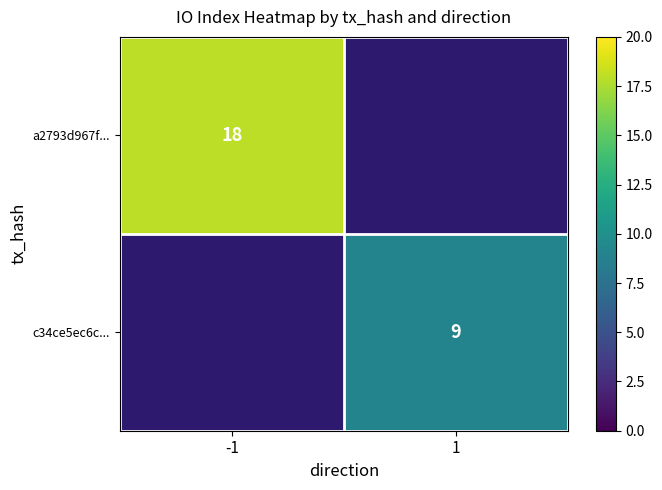

True or false: a2793d967f... has a value of 24 at -1.

False